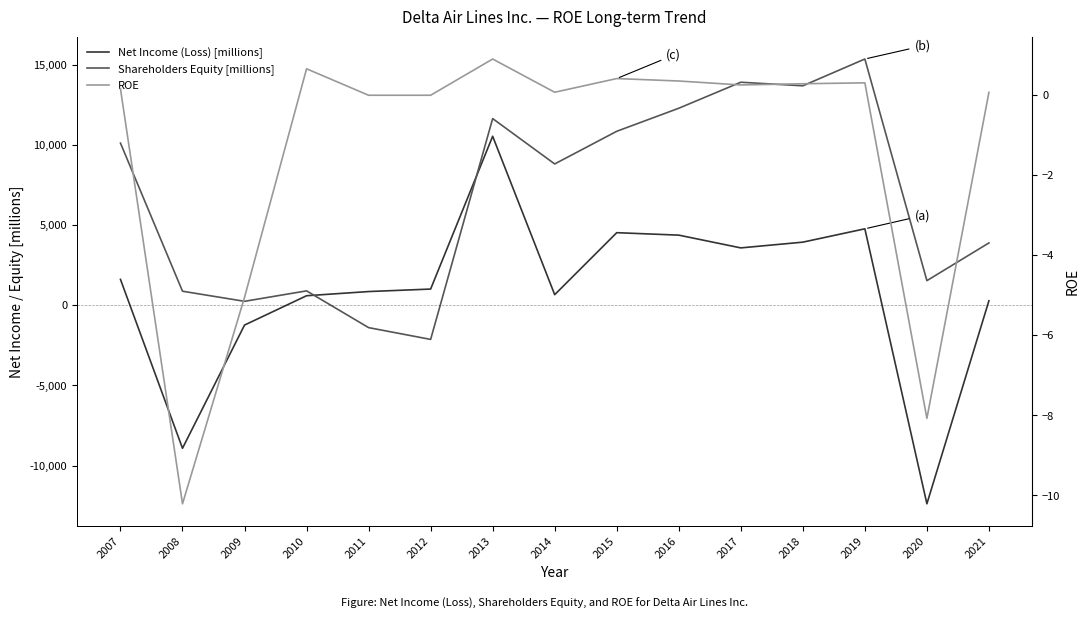

Rank the series by their maximum value, from highest to lowest.

Shareholders Equity [millions], Net Income (Loss) [millions], ROE